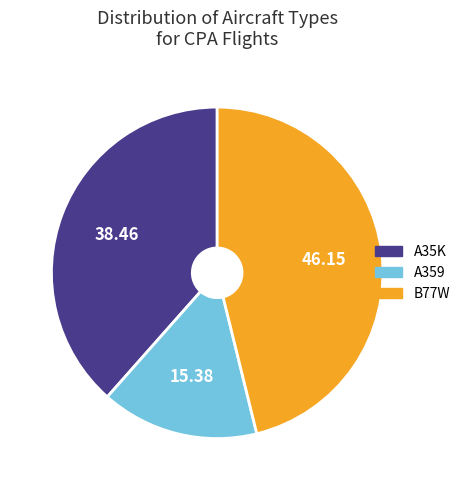

How many slices are in this pie chart?

3